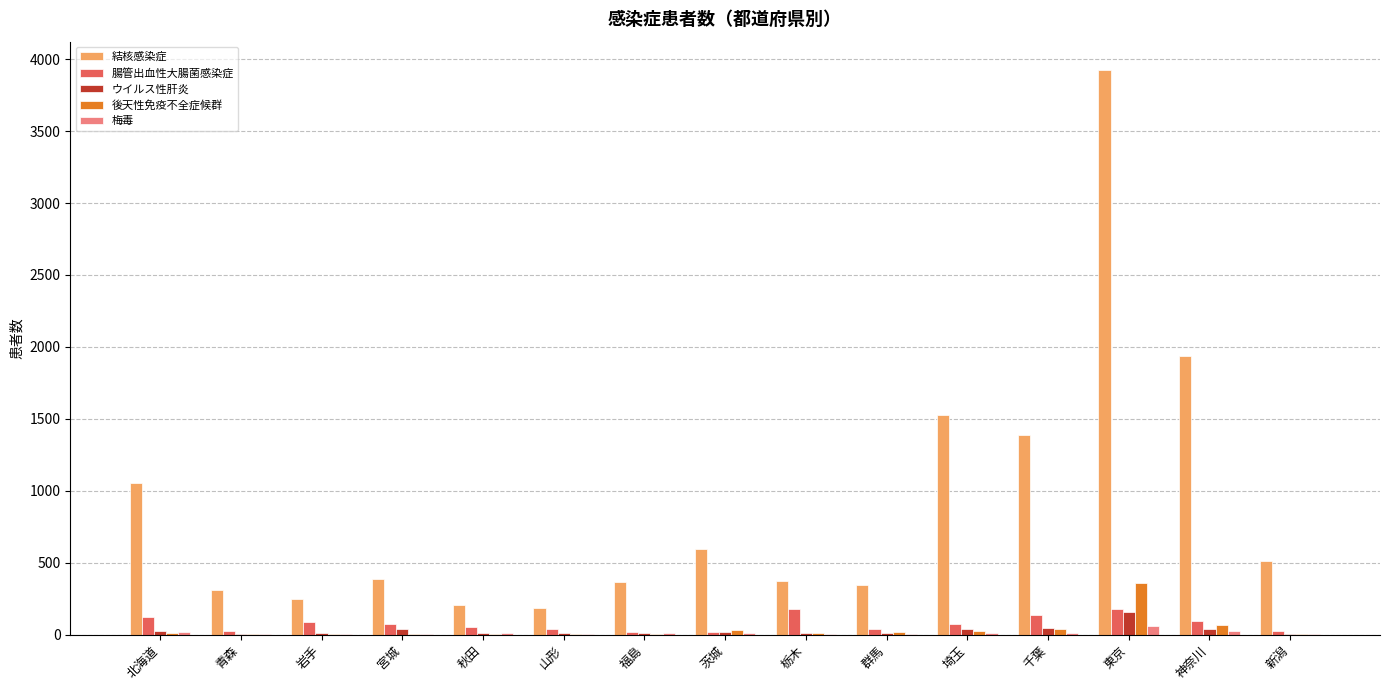

Which label corresponds to the largest value in the chart?

東京